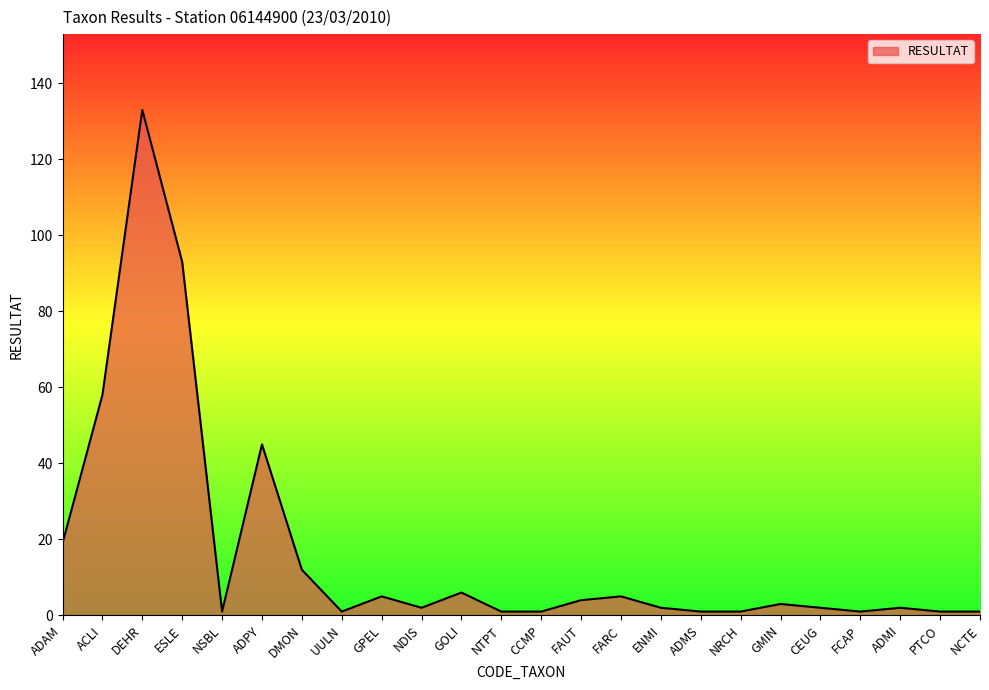

Approximately how many times larger is the value at UULN compared to NCTE?

1.0